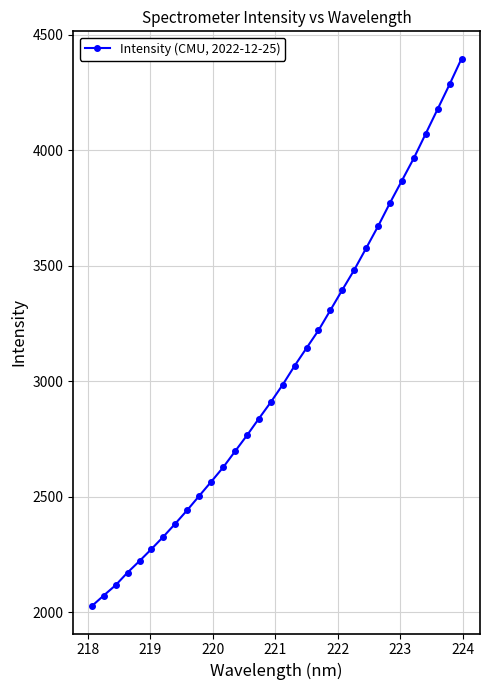

What is the value of the 28th point from the left?

3966.8